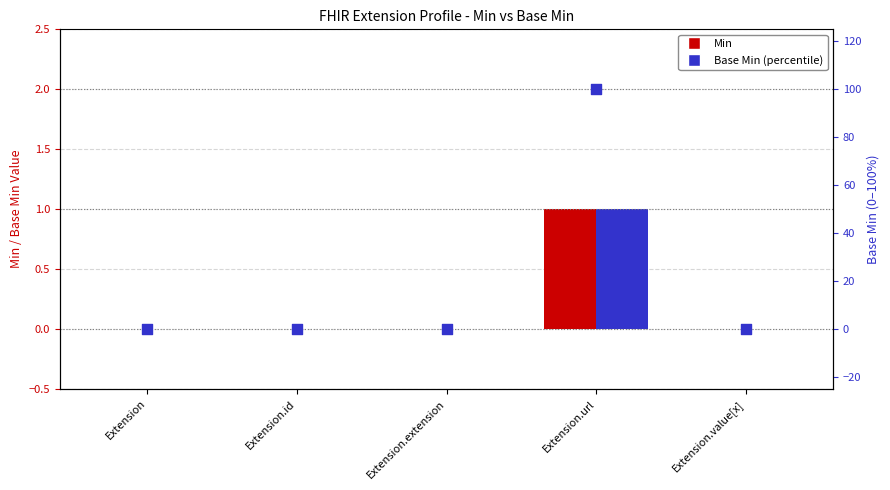

Which series has the largest Y range (max minus min)?

Base Min percentile rank